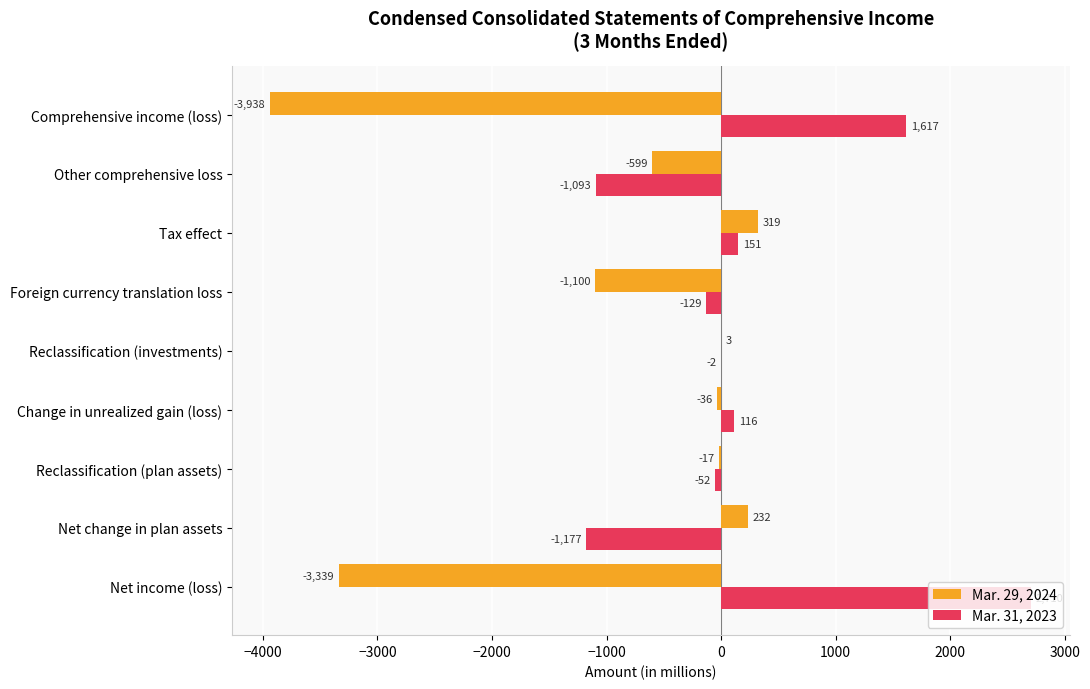

What is the sum of all Mar. 29, 2024 values?

-8475